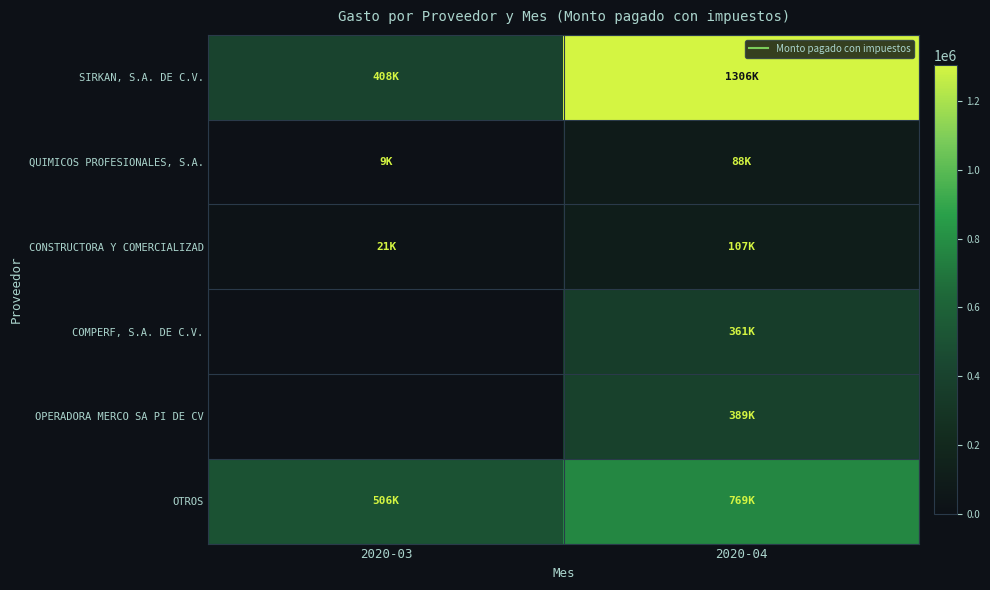

Which category has the lowest value across all series?

2020-03